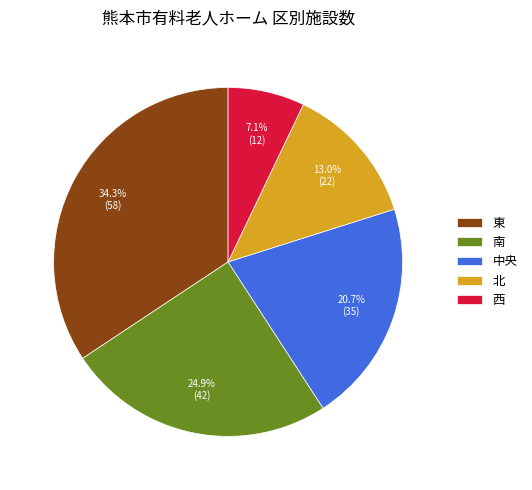

What is the smallest slice in the pie chart?

西